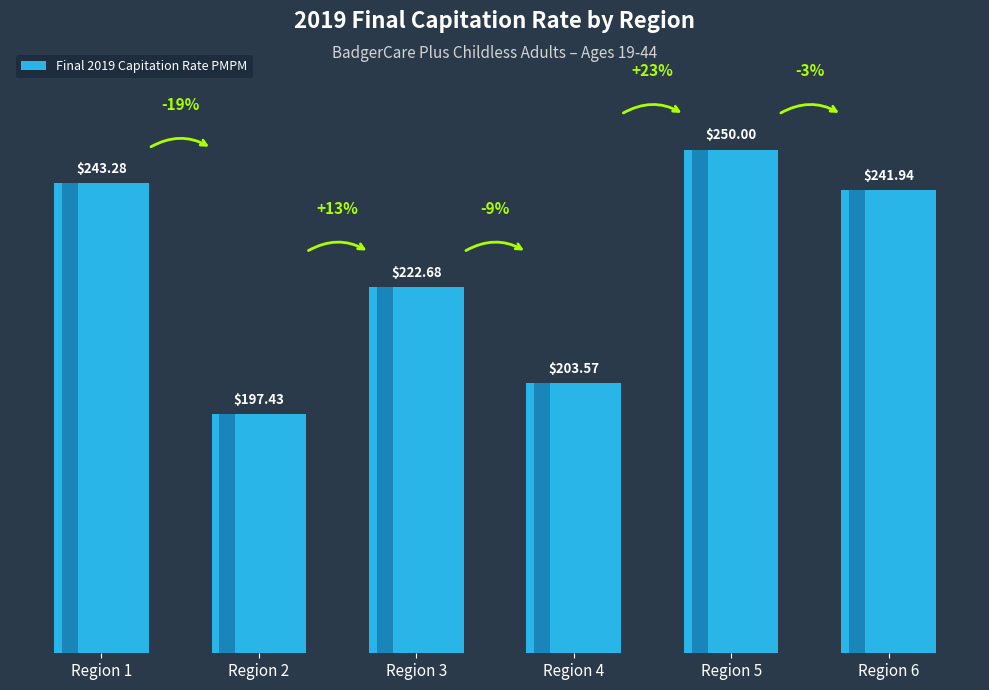

What is the greatest value displayed?

250.0